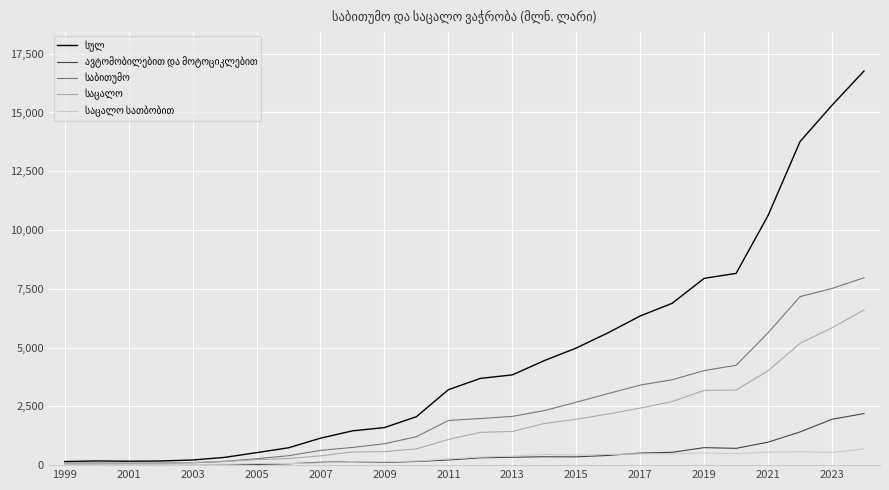

What is the maximum value shown in the chart?

16765.5